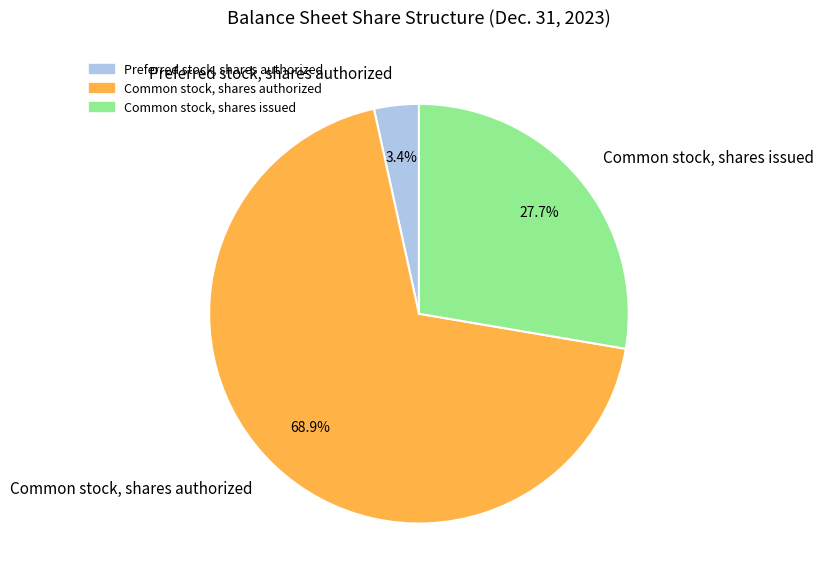

Which slice is the smallest?

Preferred stock, shares authorized